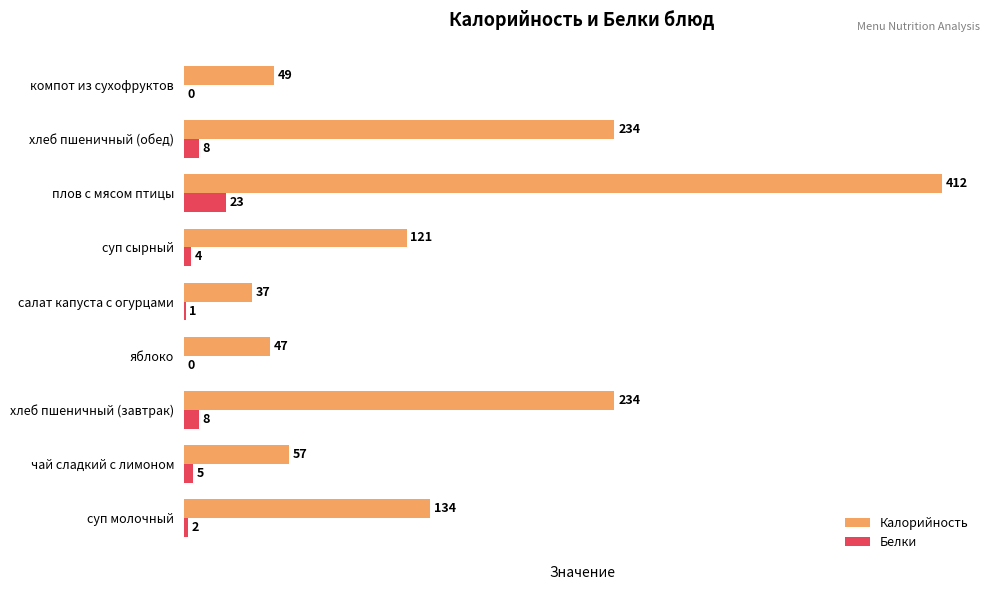

How many data points does each series have?

9